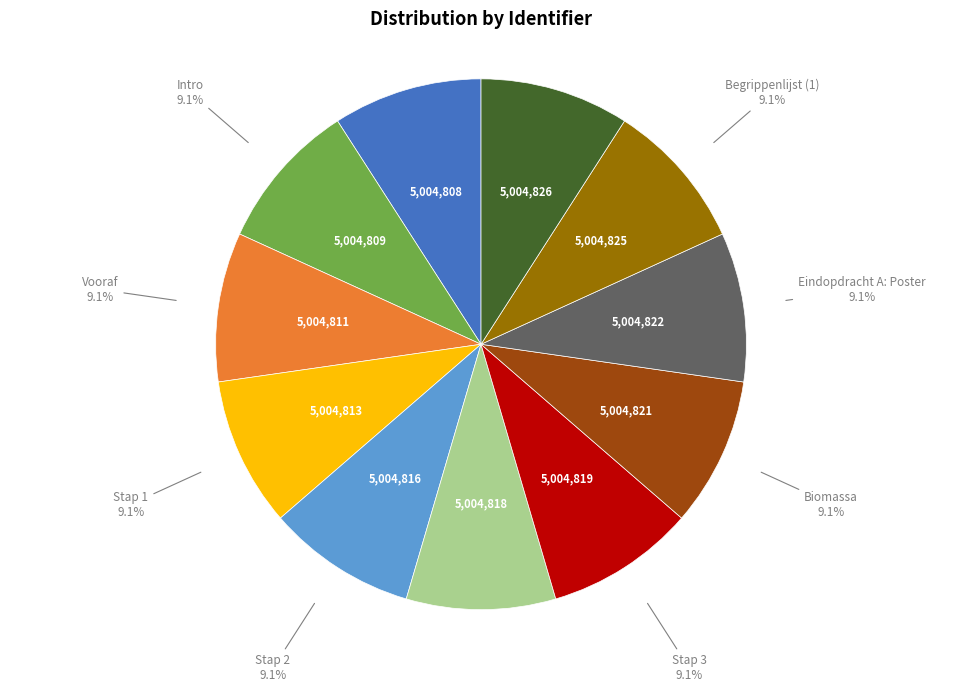

Is there any slice that represents more than half of the pie?

No